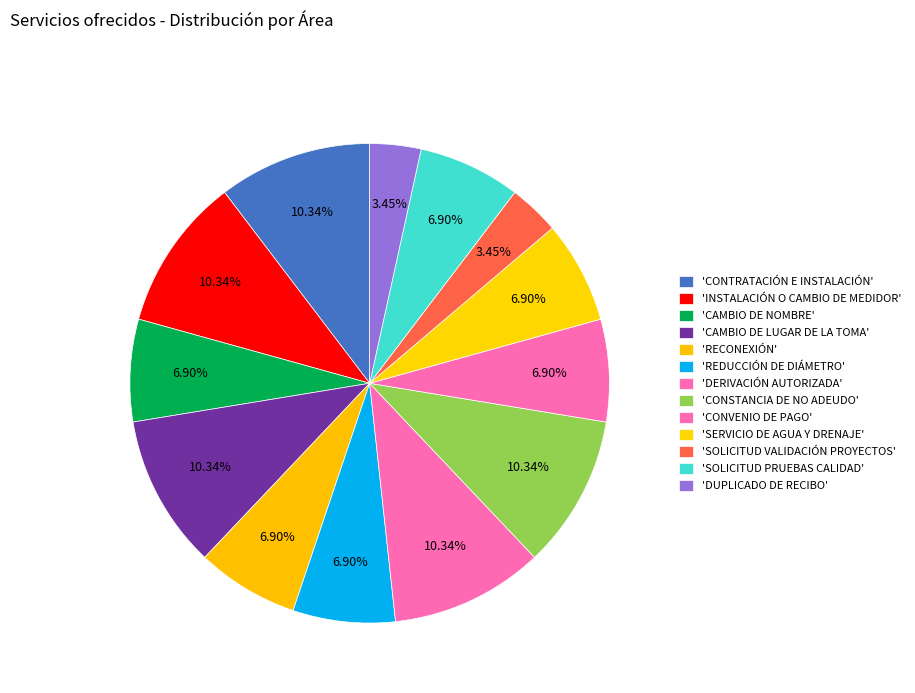

Which category has the smallest portion of the pie?

SOLICITUD VALIDACIÓN PROYECTOS